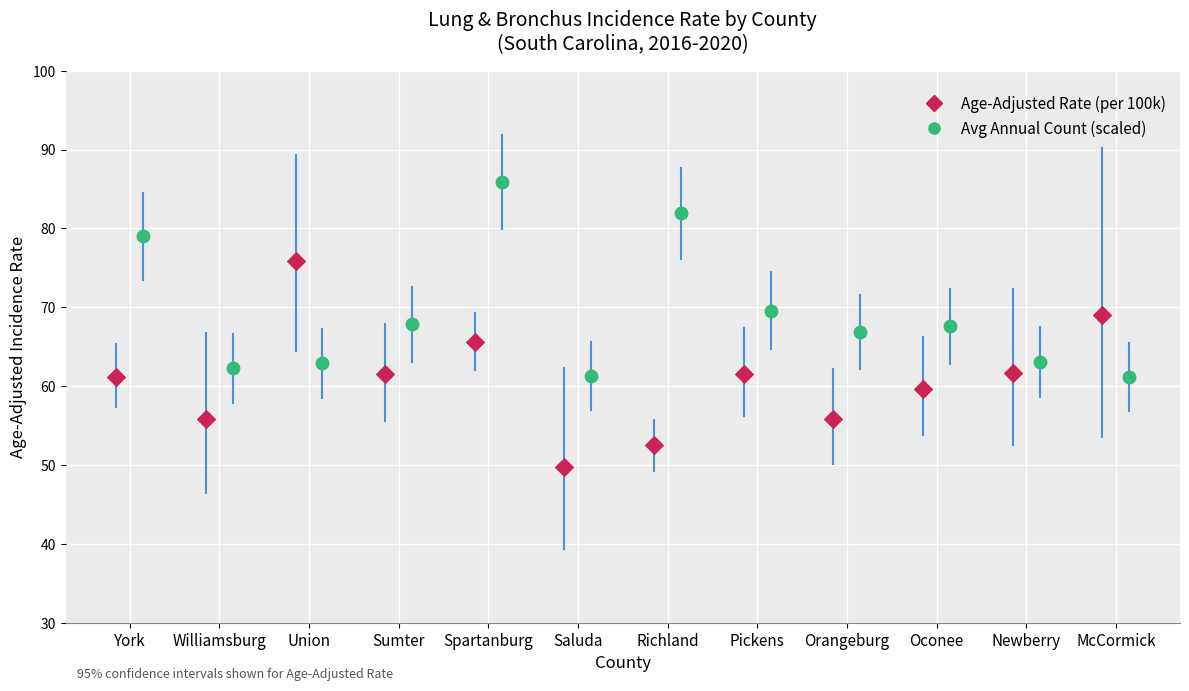

Which series contains the highest Y value?

Avg Annual Count (scaled)